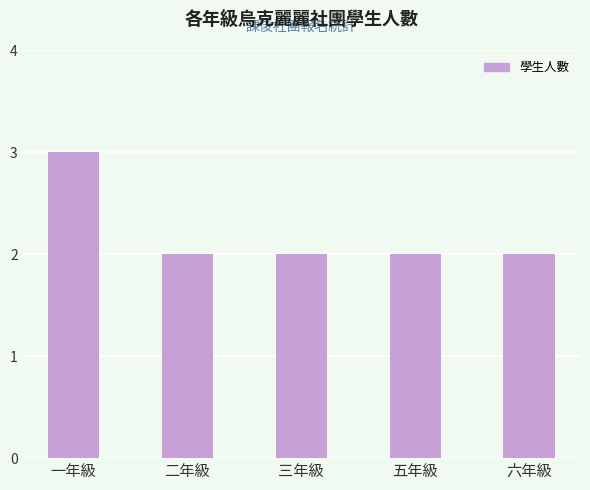

Reading left to right, transcribe all the data shown in this chart.

一年級=3	二年級=2	三年級=2	五年級=2	六年級=2